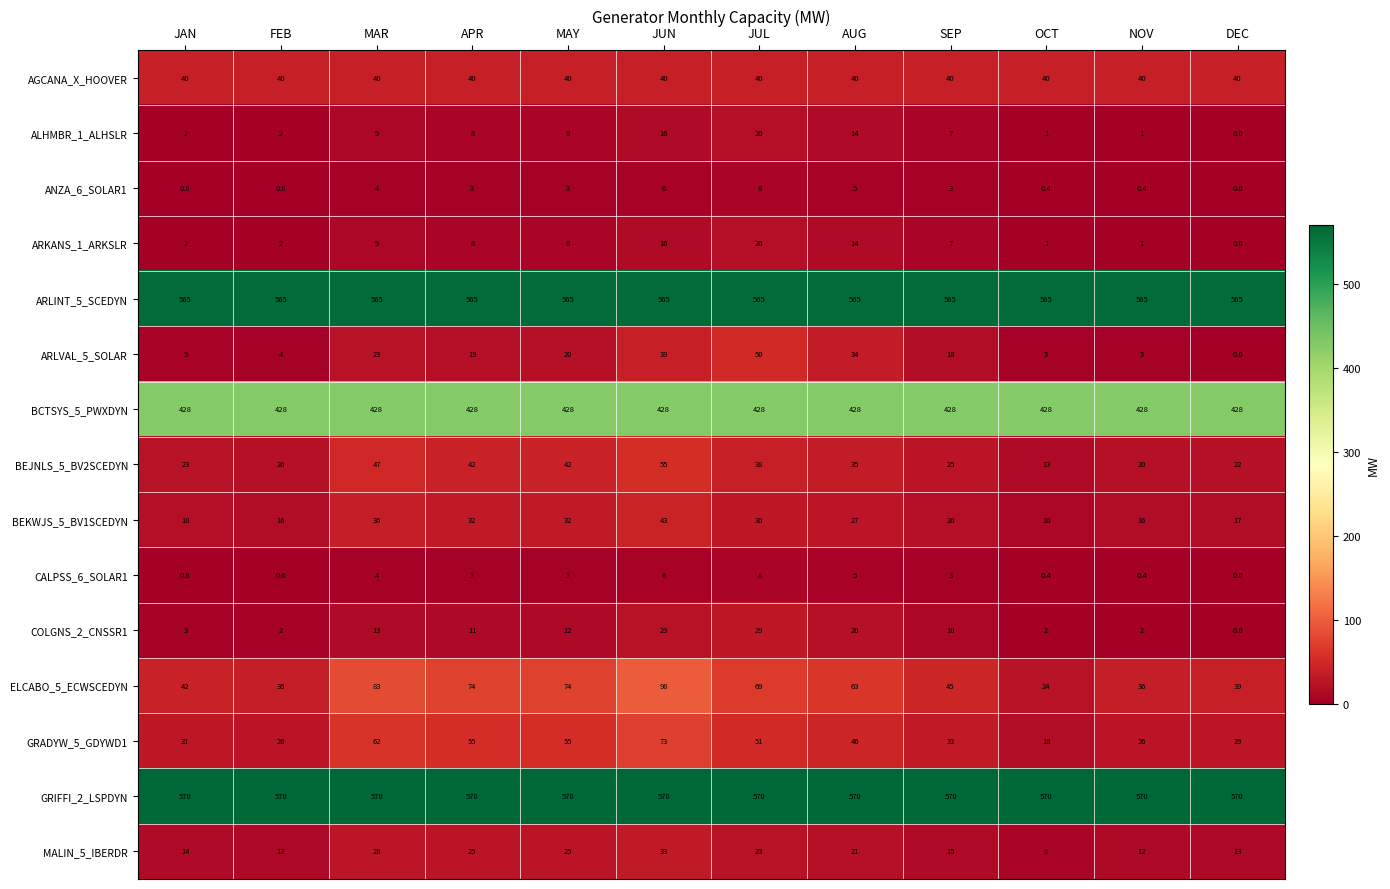

What is the difference between the MALIN_5_IBERDR values at DEC and APR?

12.0